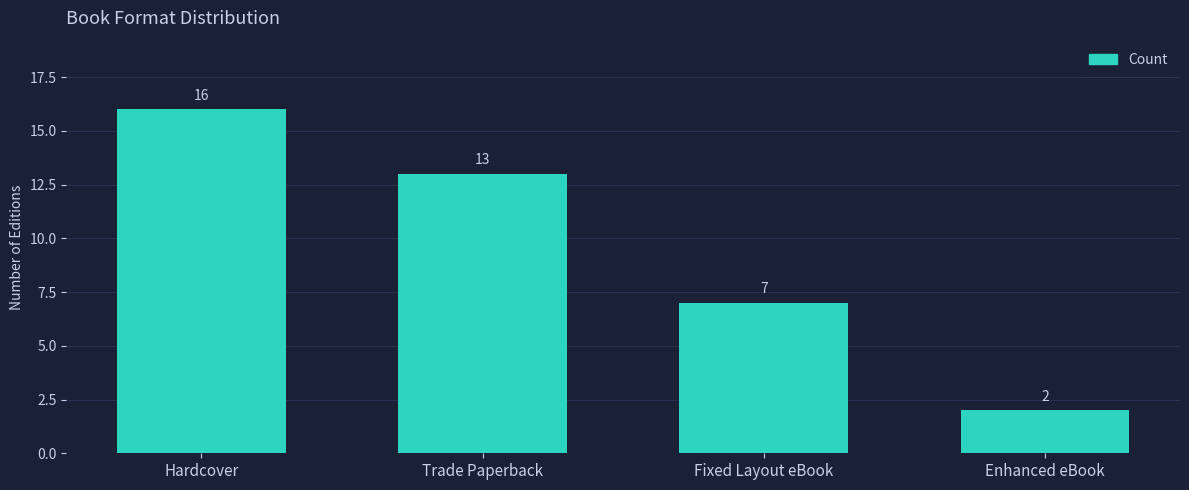

Between Fixed Layout eBook and Trade Paperback, which is larger?

Trade Paperback